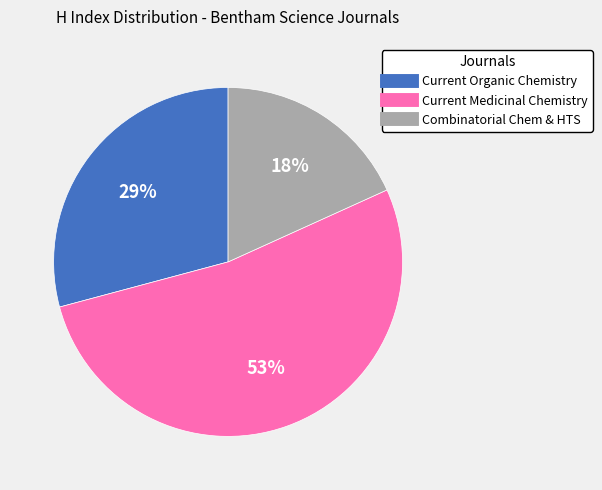

To the nearest percent, what is the average slice percentage?

33%